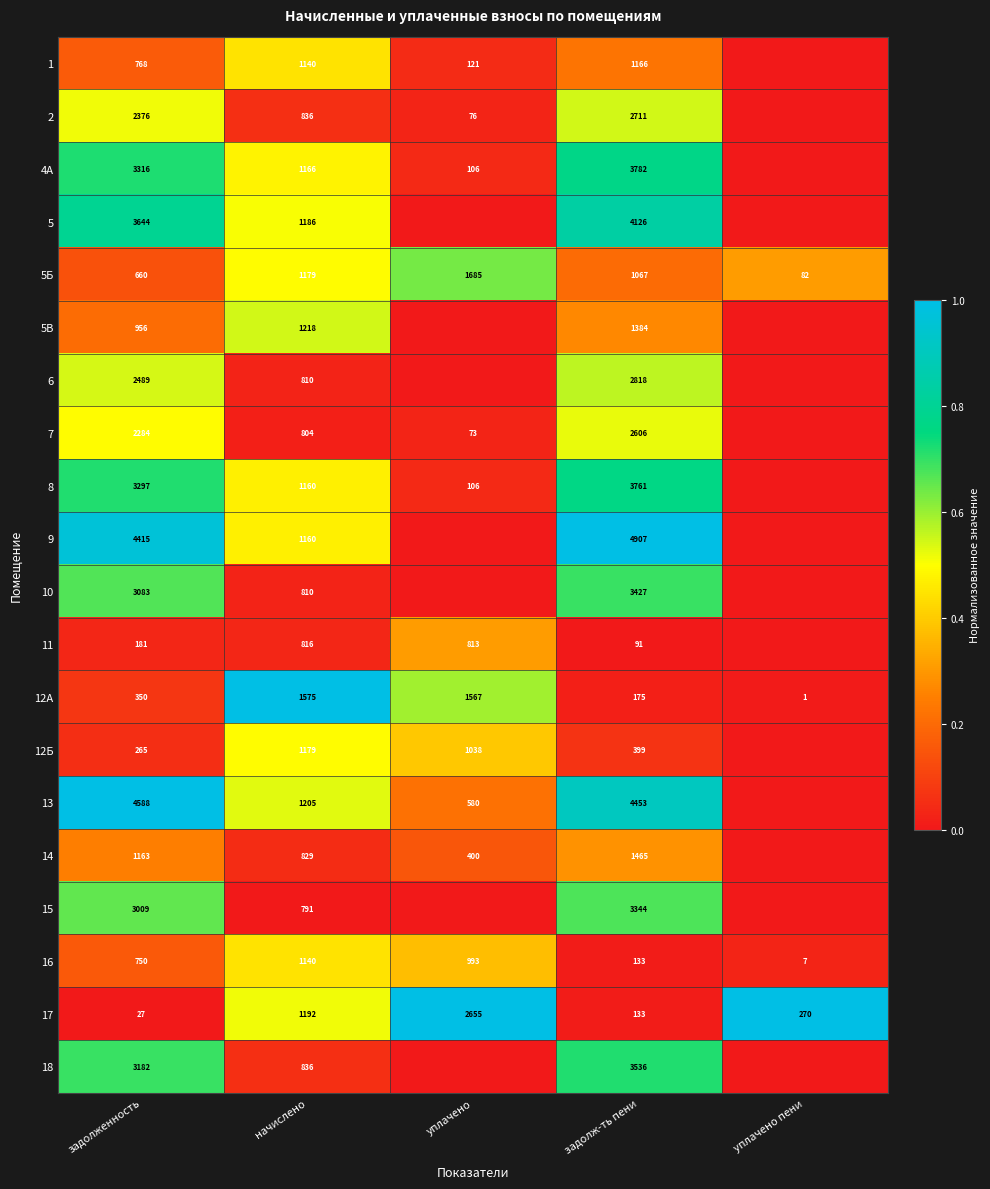

True or false: 11 has a value of 813 at уплачено.

True